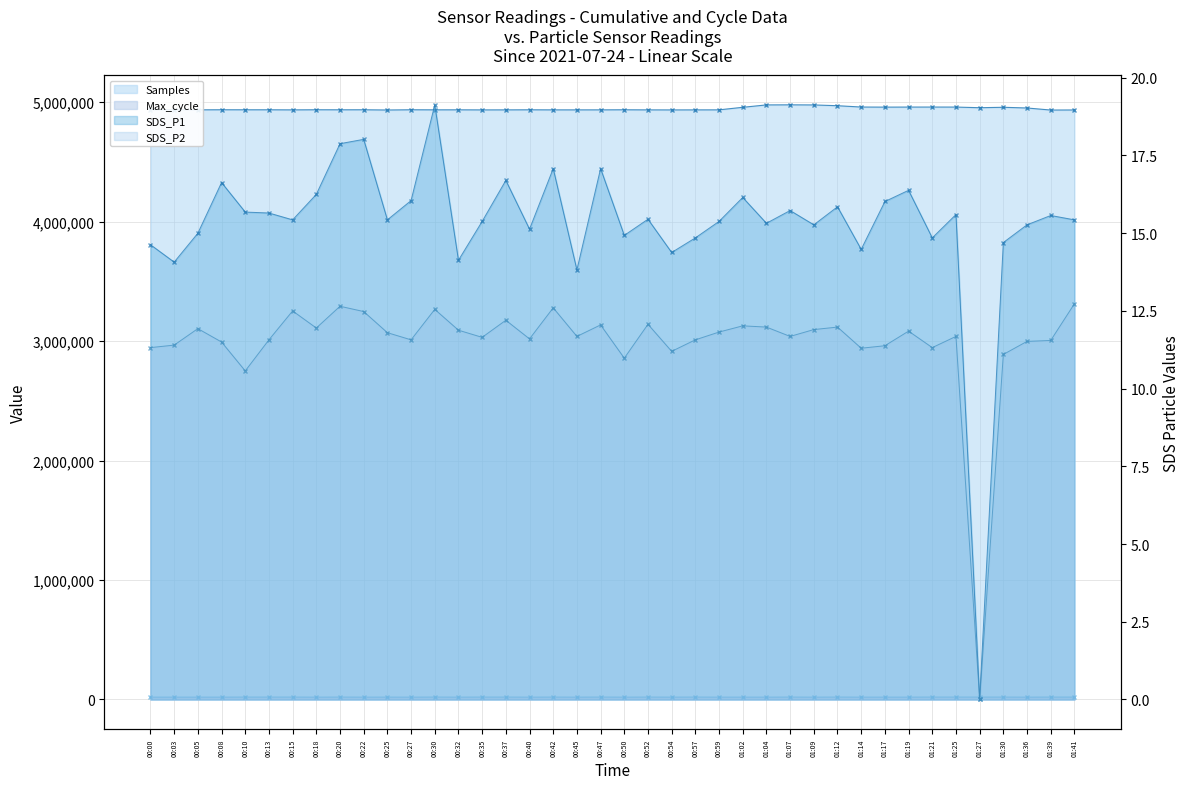

At which label is SDS_P1 (line) closest to 9?

00:45